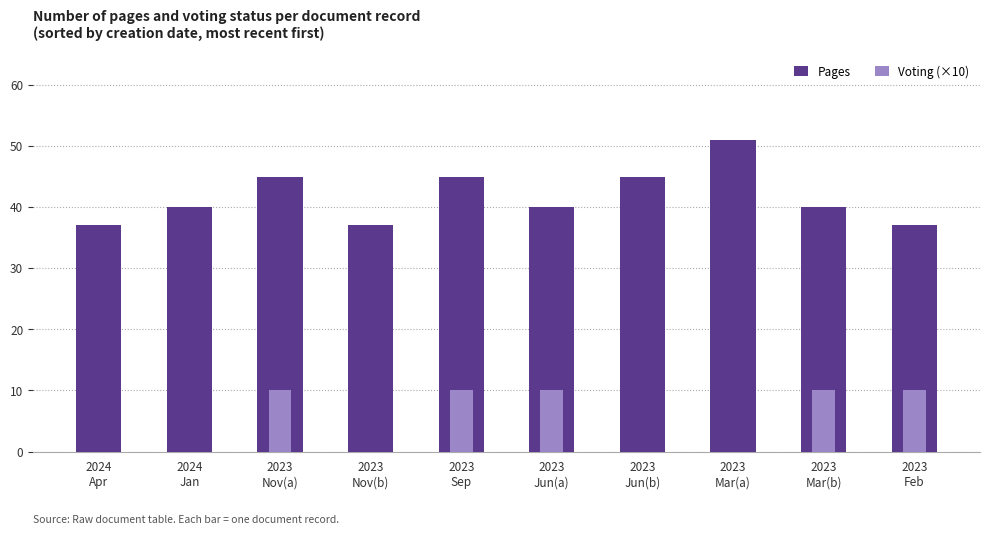

The value of Pages at 2023
Nov(a) is 45. True or false?

True